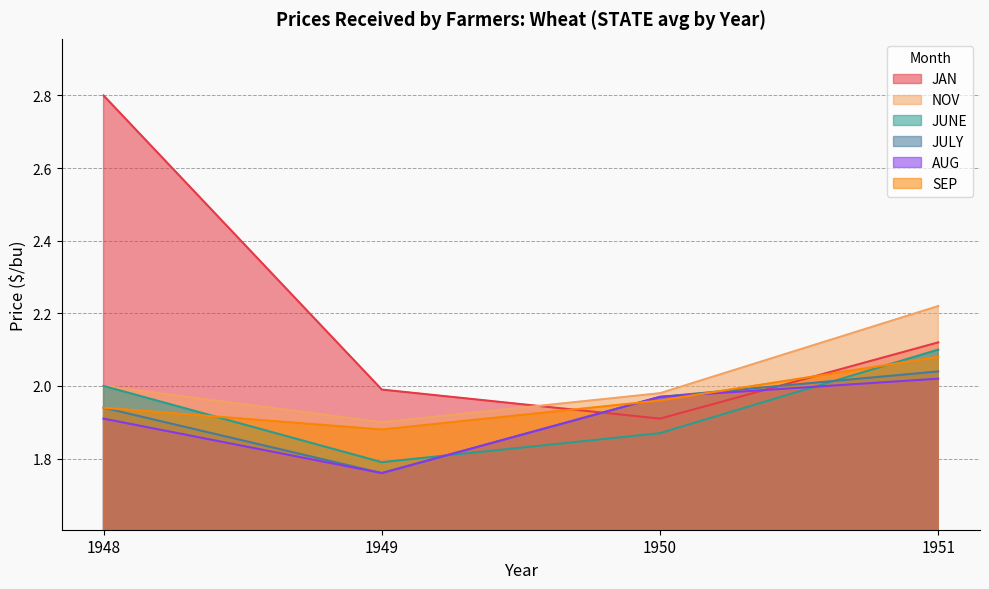

In NOV, how many points are lower than both neighbors (excluding endpoints)?

1